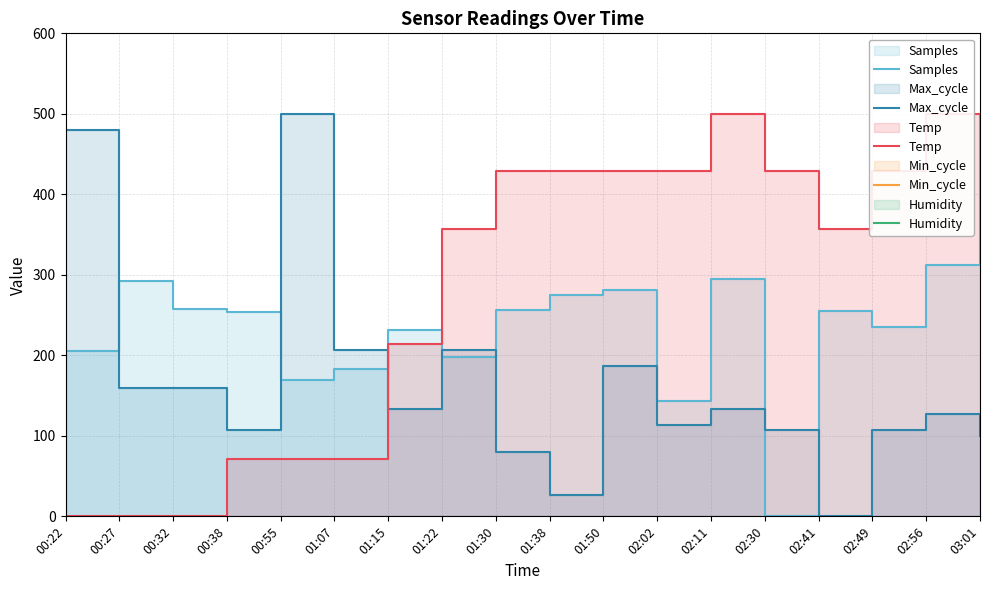

In Samples, how many points are lower than both neighbors (excluding endpoints)?

5